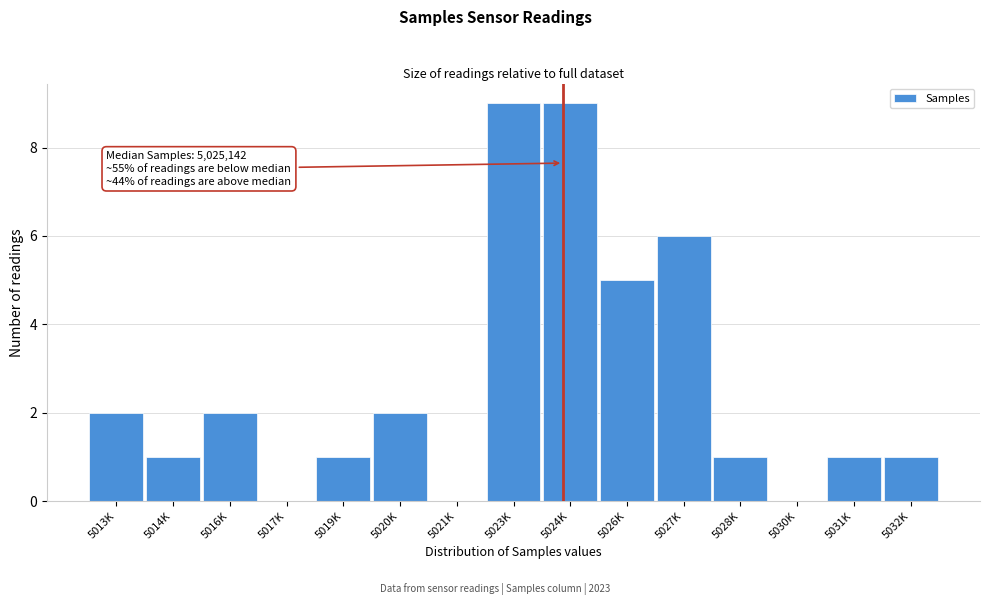

Reading left to right, list all the values displayed in this chart.

5013K=2	5014K=1	5016K=2	5017K=0	5019K=1	5020K=2	5021K=0	5023K=9	5024K=9	5026K=5	5027K=6	5028K=1	5030K=0	5031K=1	5032K=1